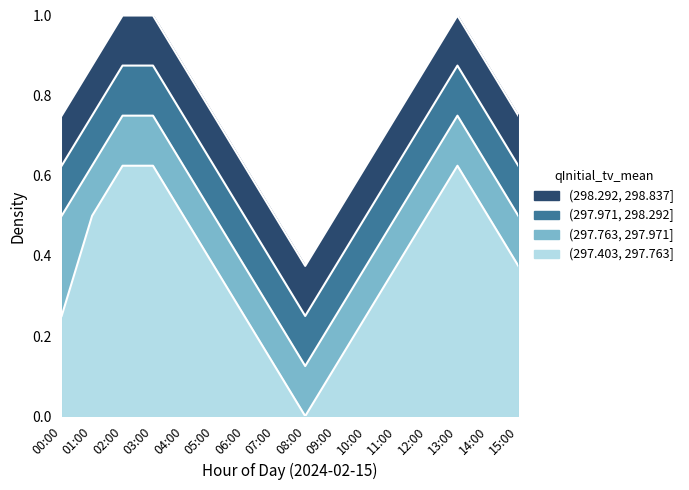

At which category is the sum across all series the highest?

02:00